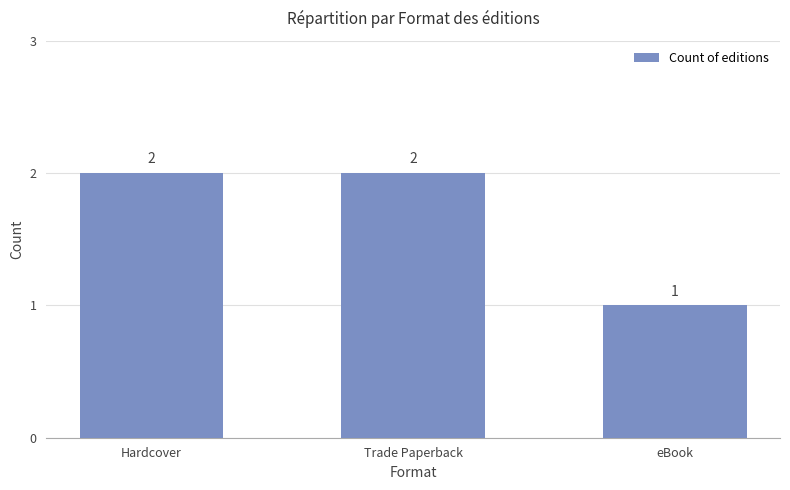

Reading left to right, extract all data points from this chart.

2	2	1